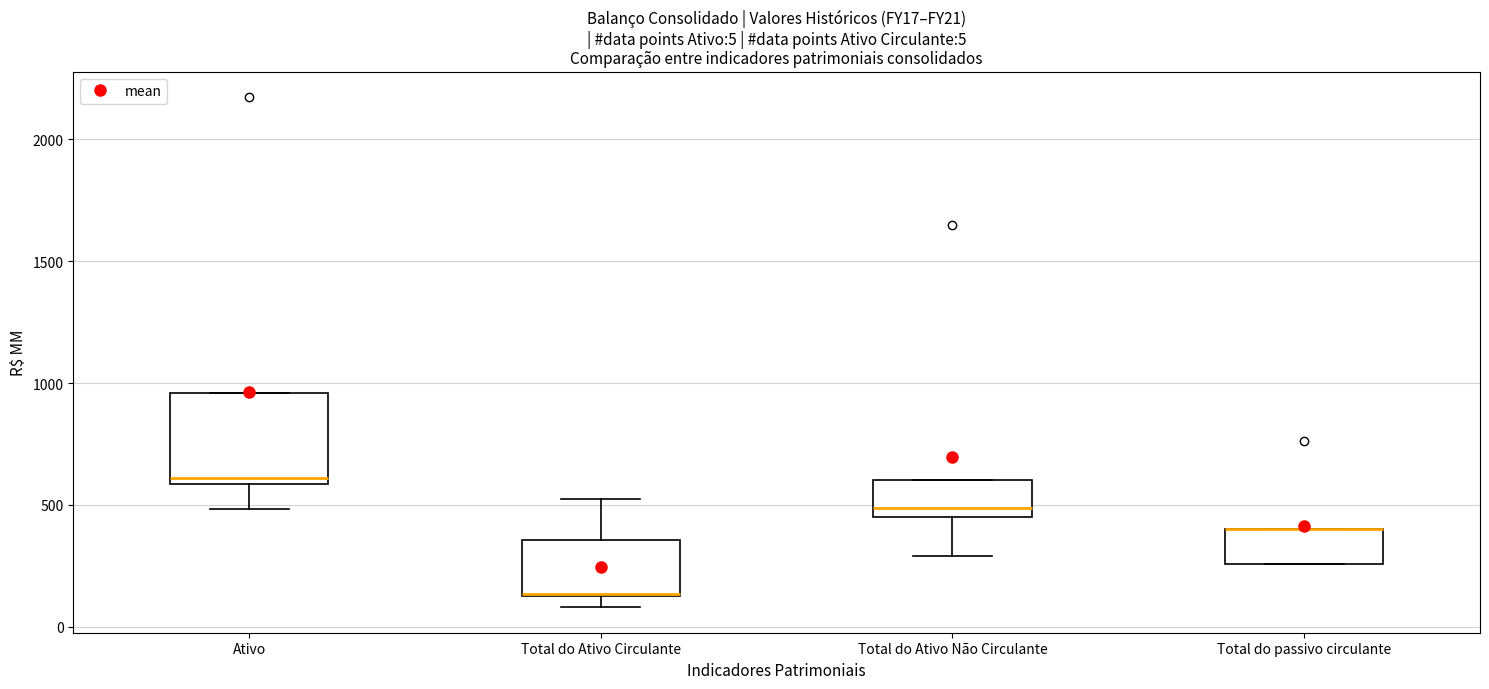

Comparing the boxes themselves (not the whiskers), which one is the tallest?

Ativo